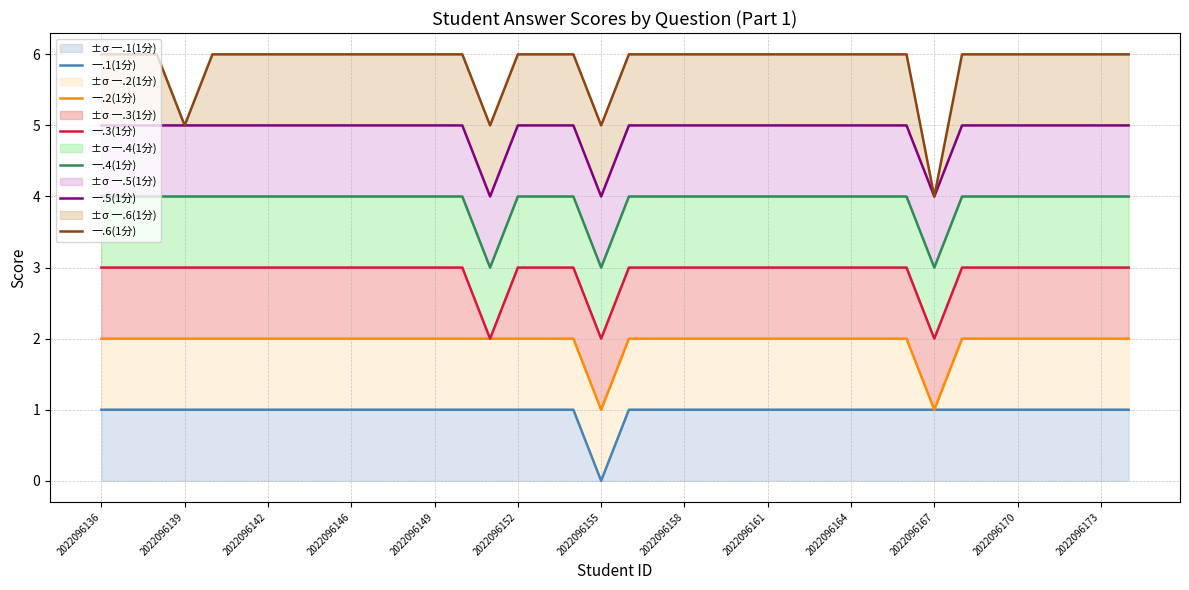

List the series in order of their peak value, highest first.

一.6(1分), 一.5(1分), 一.4(1分), 一.3(1分), 一.2(1分), 一.1(1分)